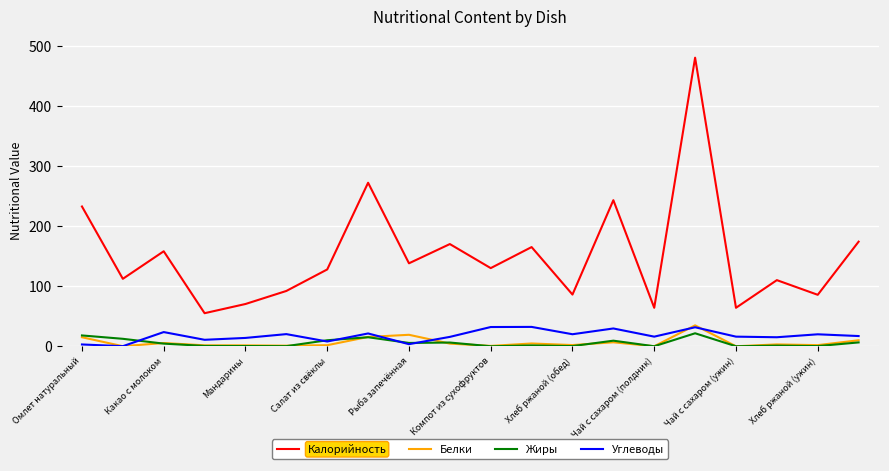

What is the maximum value for Калорийность?

480.0